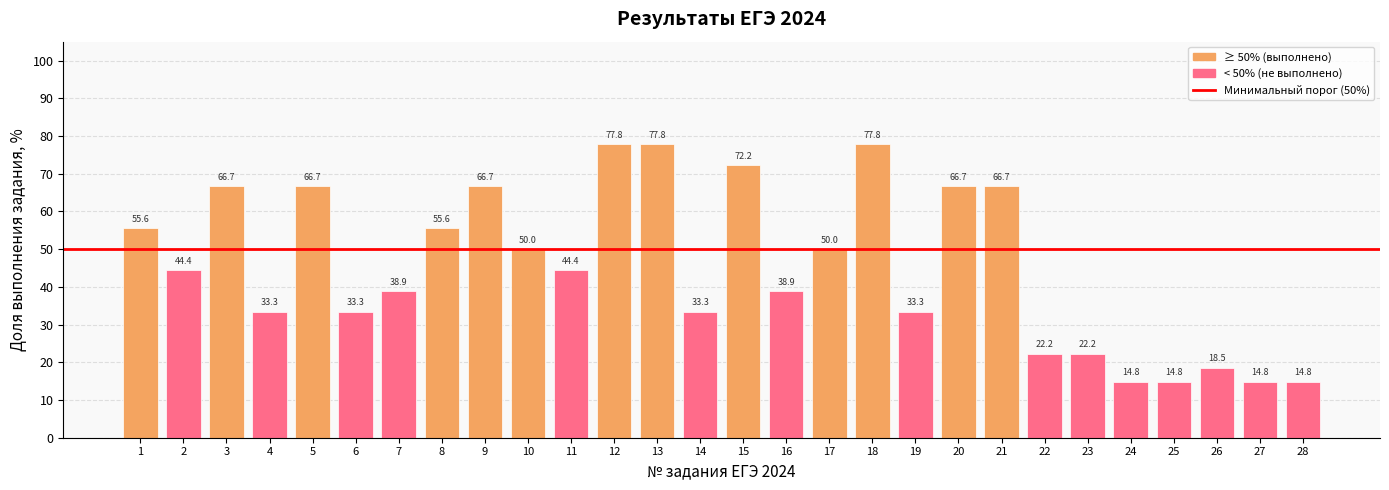

What is the approximate value at 13?

77.8